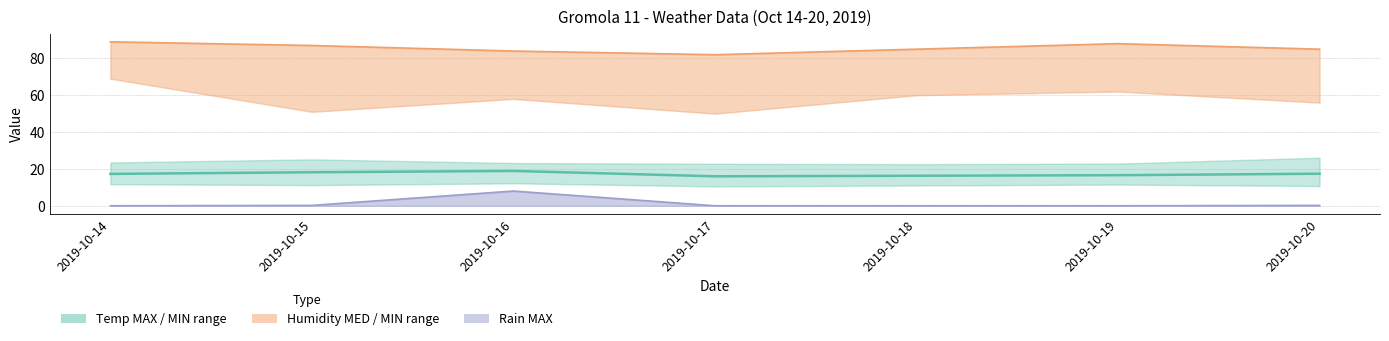

What is the value of the Humidity MIN point at the 3rd from the left?

84.0